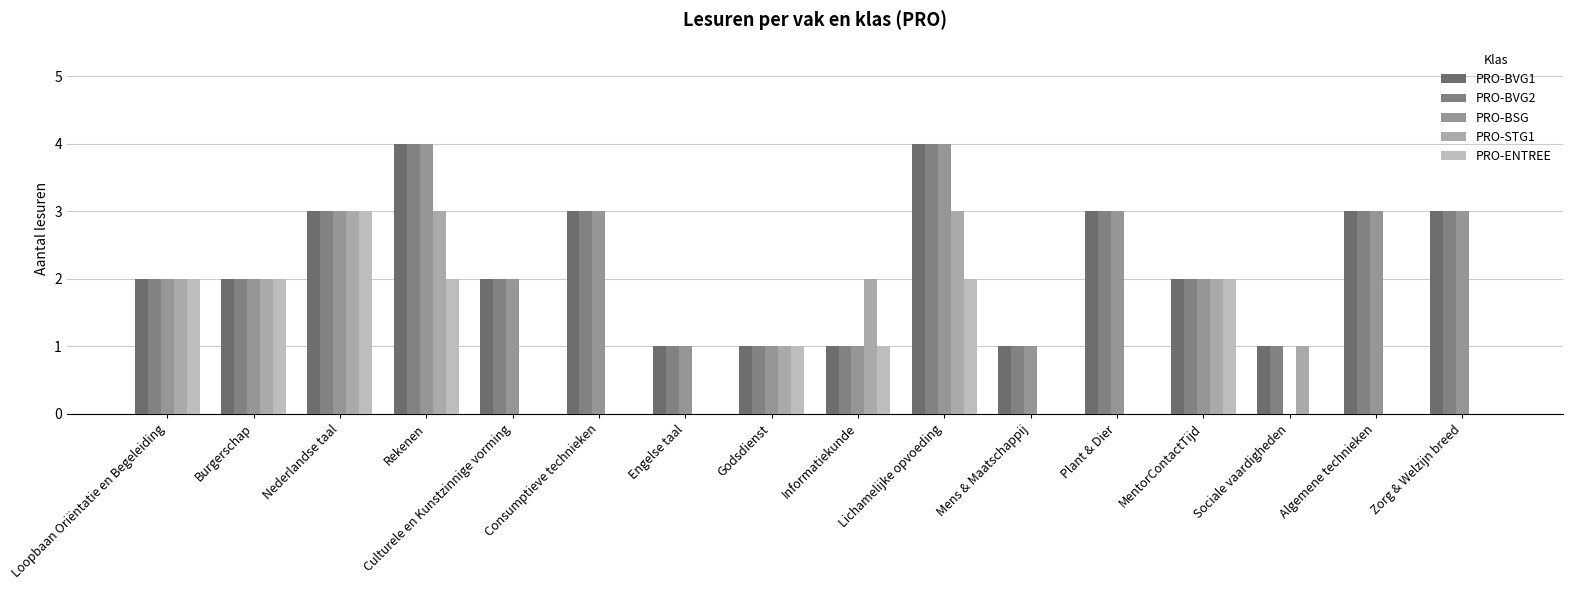

How many data points does each series have?

16